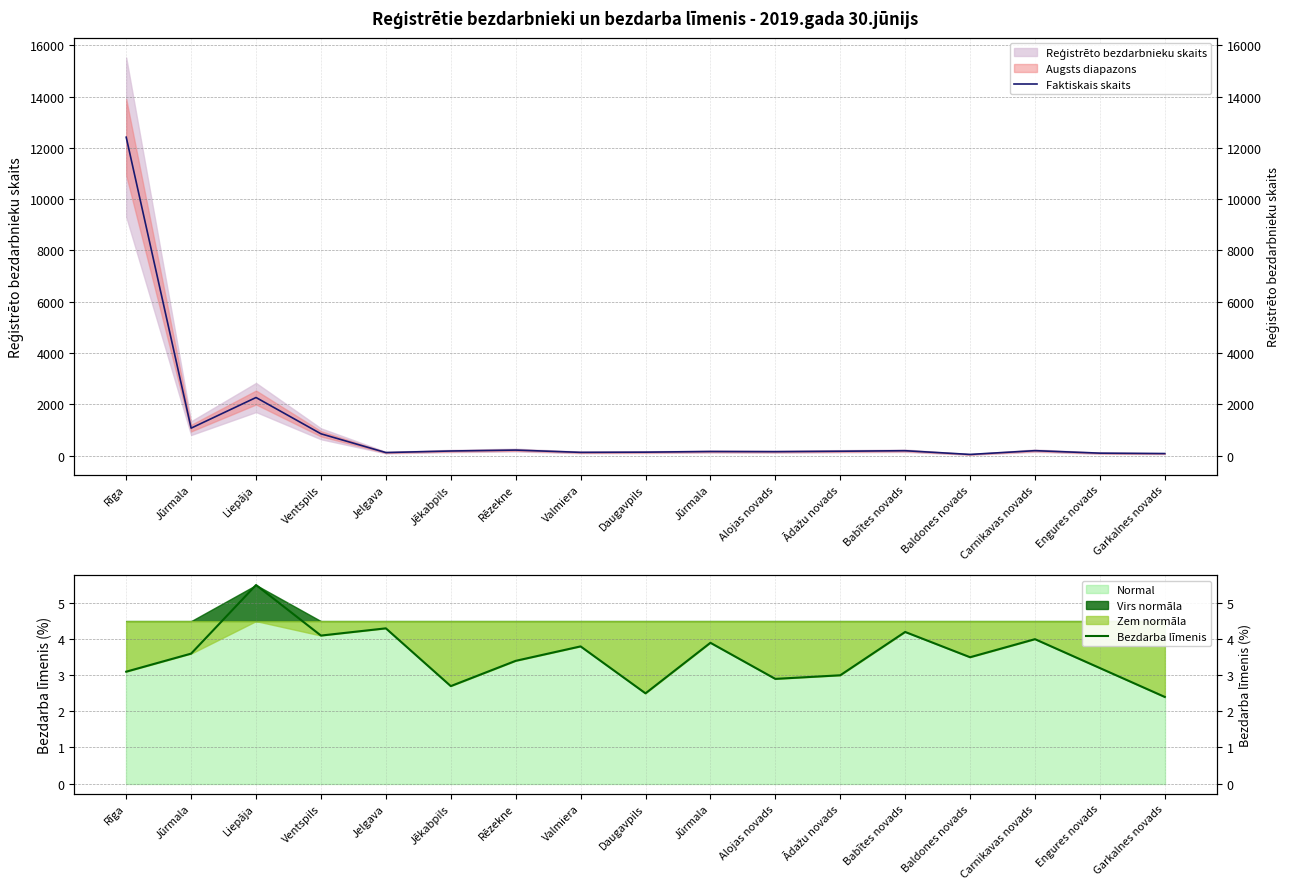

In Faktiskais skaits, how many points are higher than both neighbors (excluding endpoints)?

5